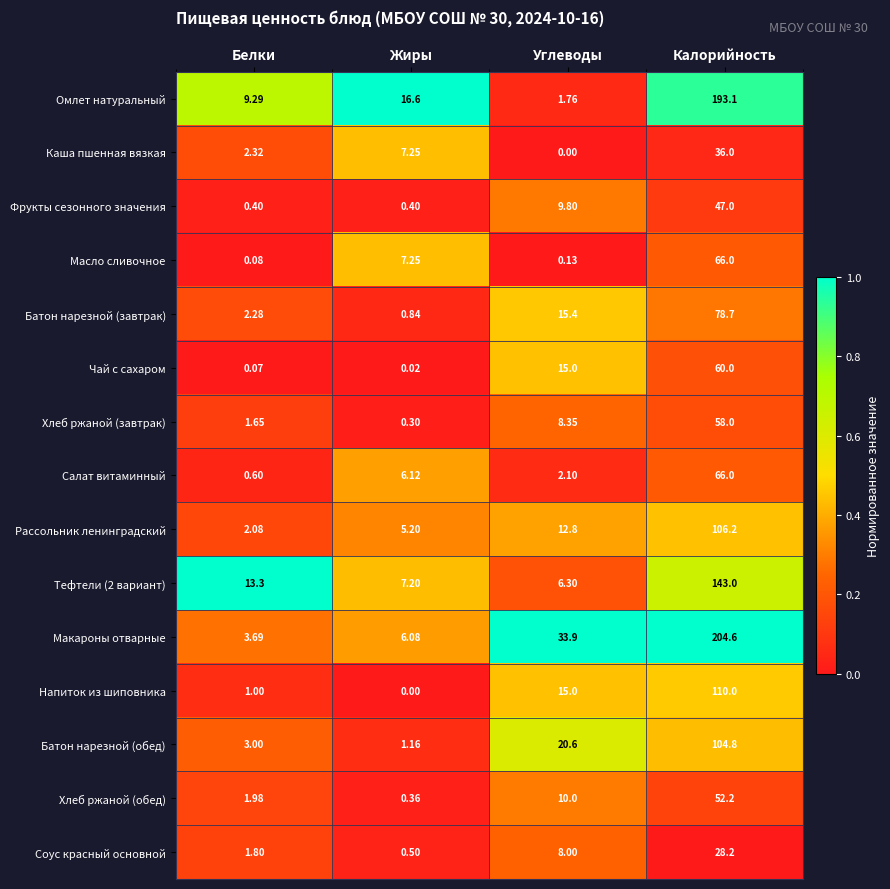

Which series has the widest spread of values?

Макароны отварные